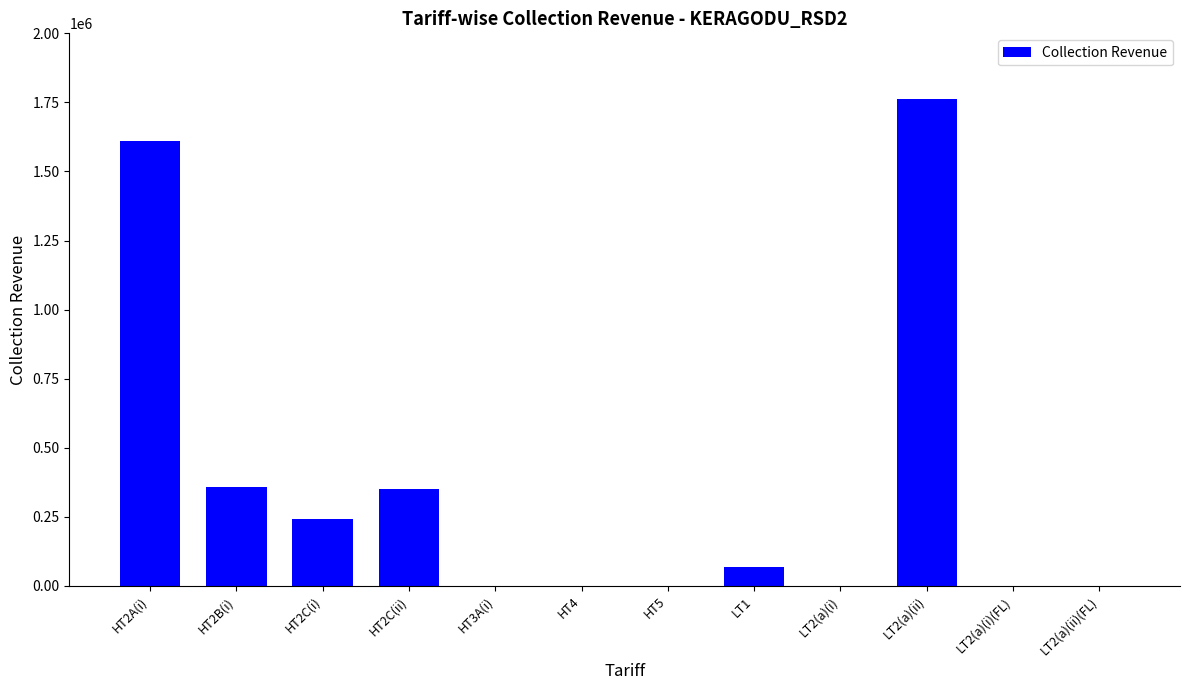

How many data points does each series have?

12